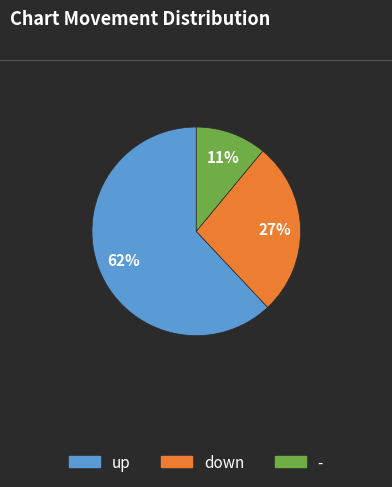

To the nearest percent, what is the average slice percentage?

33%